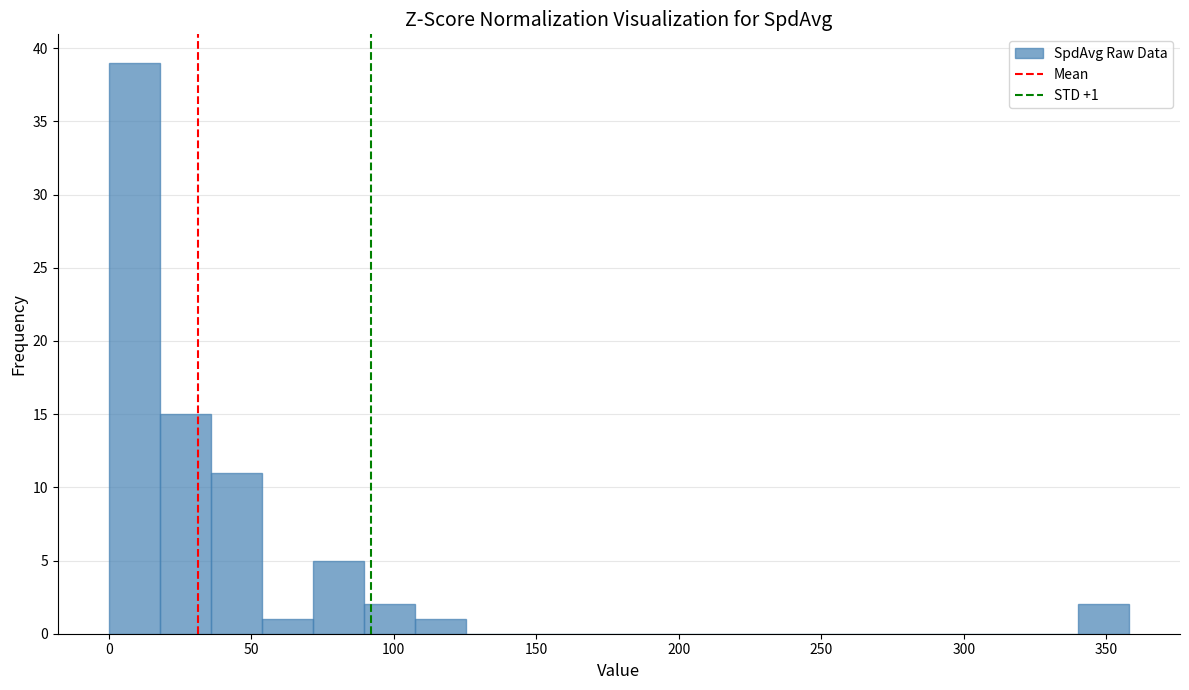

Read against the x-axis, roughly where is the centre of the tallest bar?

10